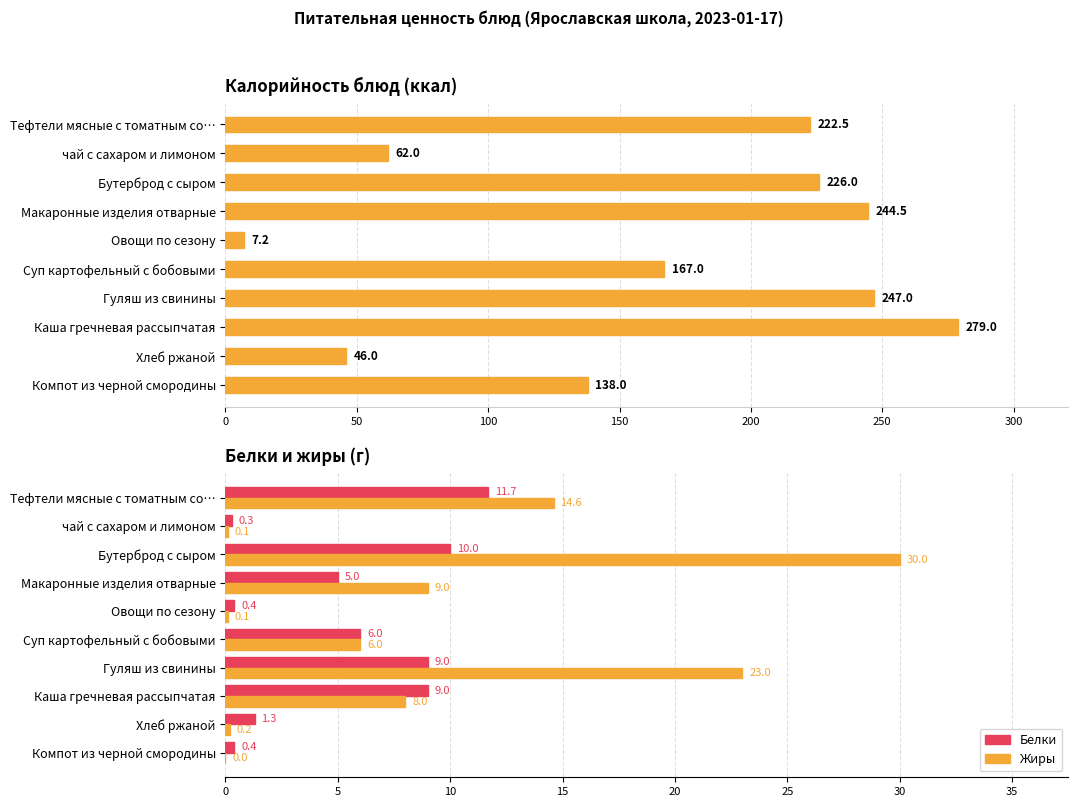

What is the average value of the Жиры series?

9.1